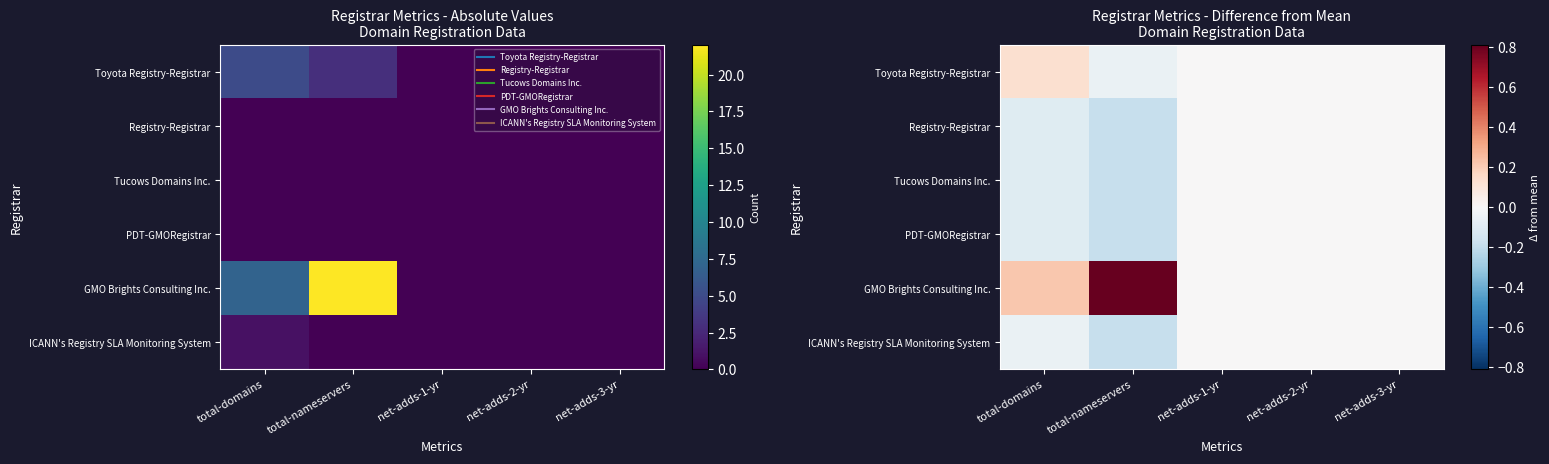

What is the maximum value shown in the chart?

0.8